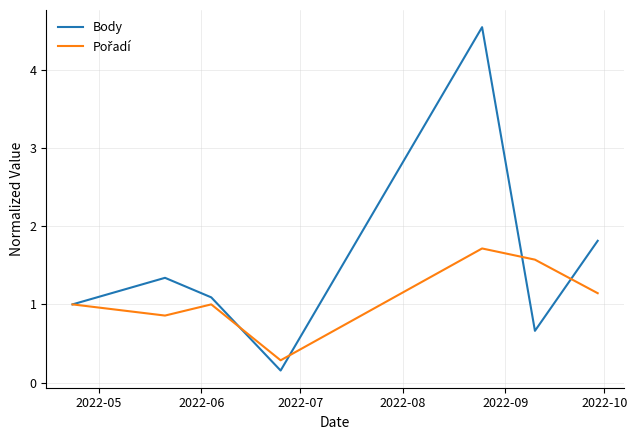

What is the maximum value for Body?

4.5